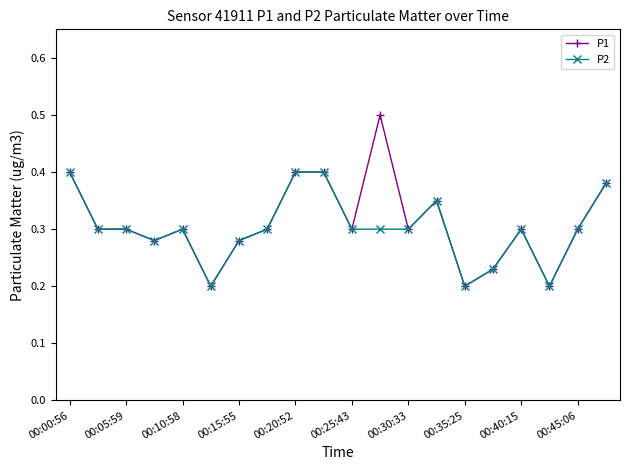

What is the maximum value shown in the chart?

0.5